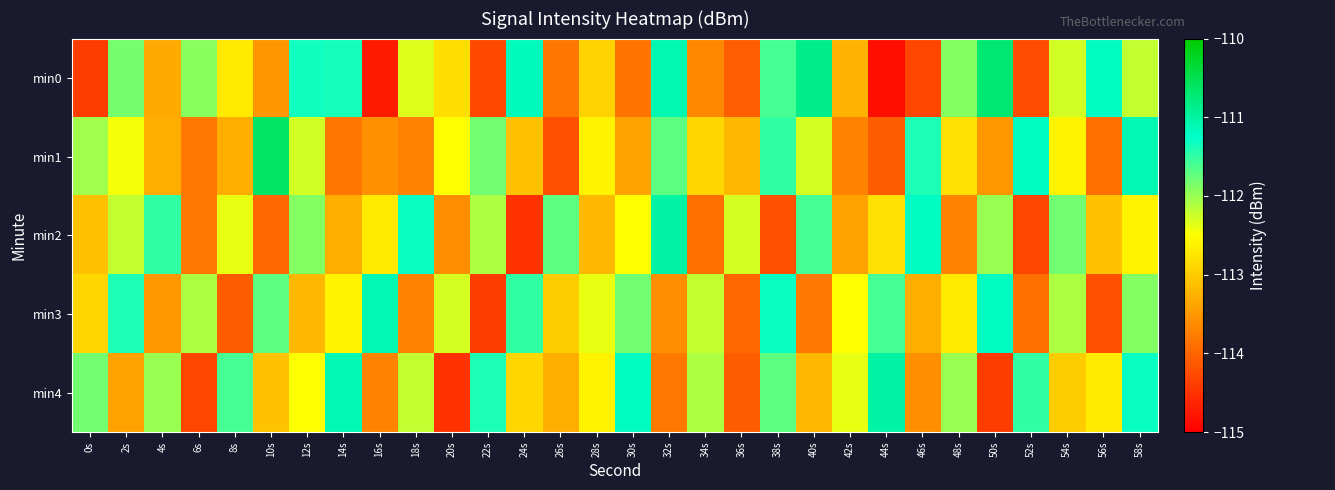

Reading right to left, transcribe all the data shown in this chart.

min0: 58s=-112.2	56s=-111.2	54s=-112.3	52s=-114.2	50s=-110.7	48s=-111.9	46s=-114.3	44s=-114.8	42s=-113.2	40s=-110.8	38s=-111.6	36s=-114.1	34s=-113.7	32s=-111.1	30s=-113.9	28s=-112.9	26s=-113.8	24s=-111.2	22s=-114.3	20s=-112.8	18s=-112.3	16s=-114.7	14s=-111.4	12s=-111.3	10s=-113.5	8s=-112.7	6s=-111.9	4s=-113.3	2s=-111.8	0s=-114.4
min1: 58s=-111.1	56s=-113.9	54s=-112.6	52s=-111.2	50s=-113.5	48s=-112.8	46s=-111.4	44s=-114.1	42s=-113.7	40s=-112.3	38s=-111.5	36s=-113.2	34s=-112.9	32s=-111.7	30s=-113.4	28s=-112.6	26s=-114.2	24s=-113.1	22s=-111.8	20s=-112.5	18s=-113.7	16s=-113.6	14s=-113.8	12s=-112.3	10s=-110.6	8s=-113.3	6s=-113.8	4s=-113.3	2s=-112.4	0s=-112.0
min2: 58s=-112.6	56s=-113.1	54s=-111.8	52s=-114.3	50s=-112.0	48s=-113.7	46s=-111.2	44s=-112.8	42s=-113.4	40s=-111.6	38s=-114.2	36s=-112.3	34s=-113.9	32s=-111.0	30s=-112.5	28s=-113.2	26s=-111.7	24s=-114.5	22s=-112.1	20s=-113.6	18s=-111.3	16s=-112.7	14s=-113.3	12s=-111.9	10s=-114.0	8s=-112.4	6s=-113.8	4s=-111.5	2s=-112.2	0s=-113.1
min3: 58s=-111.9	56s=-114.2	54s=-112.1	52s=-113.9	50s=-111.2	48s=-112.7	46s=-113.3	44s=-111.6	42s=-112.5	40s=-113.8	38s=-111.3	36s=-114.0	34s=-112.2	32s=-113.6	30s=-111.8	28s=-112.4	26s=-113.0	24s=-111.5	22s=-114.4	20s=-112.3	18s=-113.7	16s=-111.1	14s=-112.6	12s=-113.2	10s=-111.7	8s=-114.1	6s=-112.1	4s=-113.5	2s=-111.4	0s=-112.9
min4: 58s=-111.3	56s=-112.7	54s=-113.0	52s=-111.5	50s=-114.4	48s=-112.0	46s=-113.6	44s=-111.0	42s=-112.4	40s=-113.2	38s=-111.7	36s=-114.1	34s=-112.1	32s=-113.8	30s=-111.2	28s=-112.6	26s=-113.3	24s=-112.9	22s=-111.4	20s=-114.5	18s=-112.2	16s=-113.7	14s=-111.1	12s=-112.5	10s=-113.1	8s=-111.6	6s=-114.3	4s=-112.0	2s=-113.4	0s=-111.8